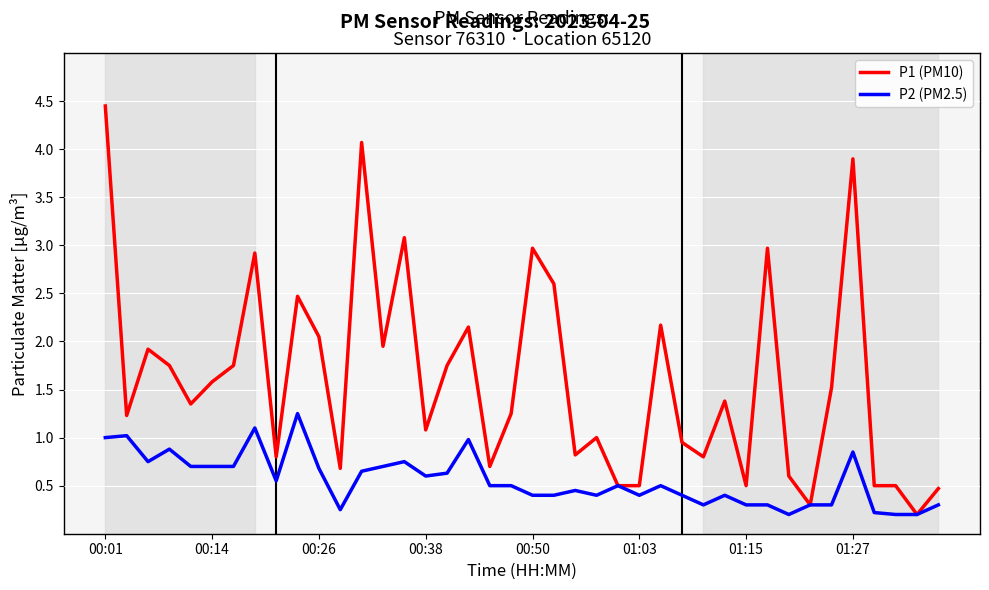

Count the number of categories in the chart.

40